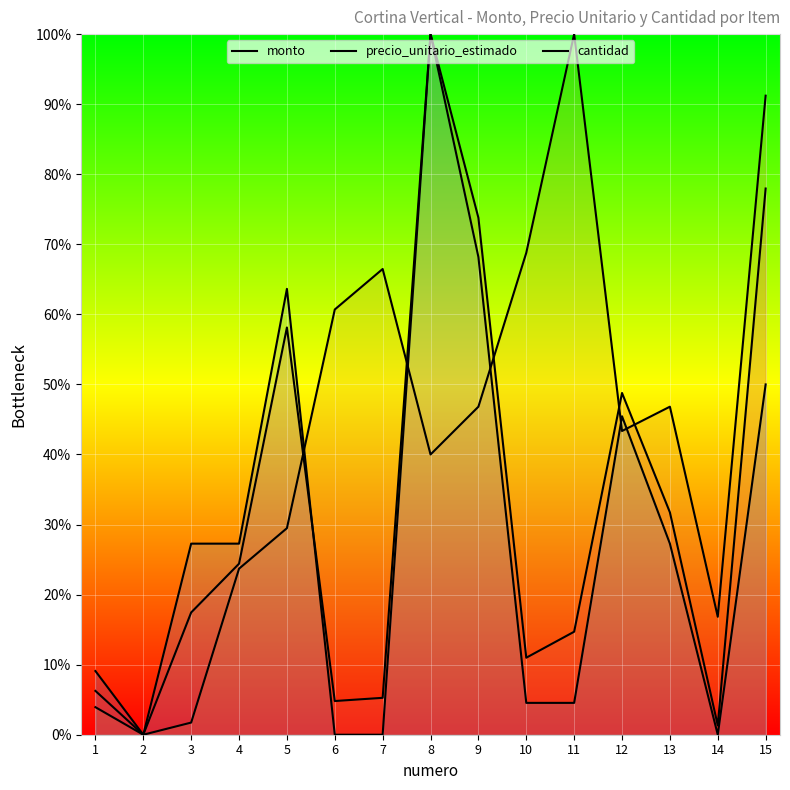

How many lines are shown in the chart?

3